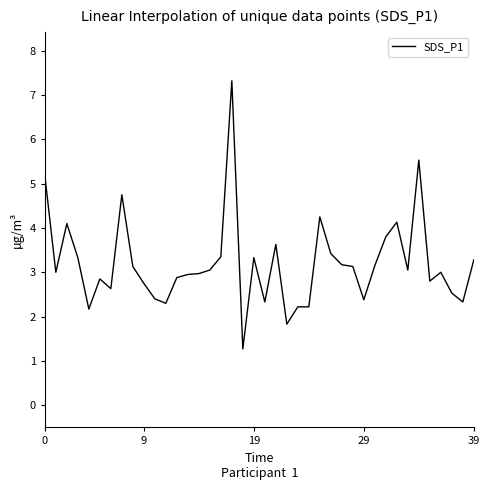

What is the greatest value displayed?

7.3